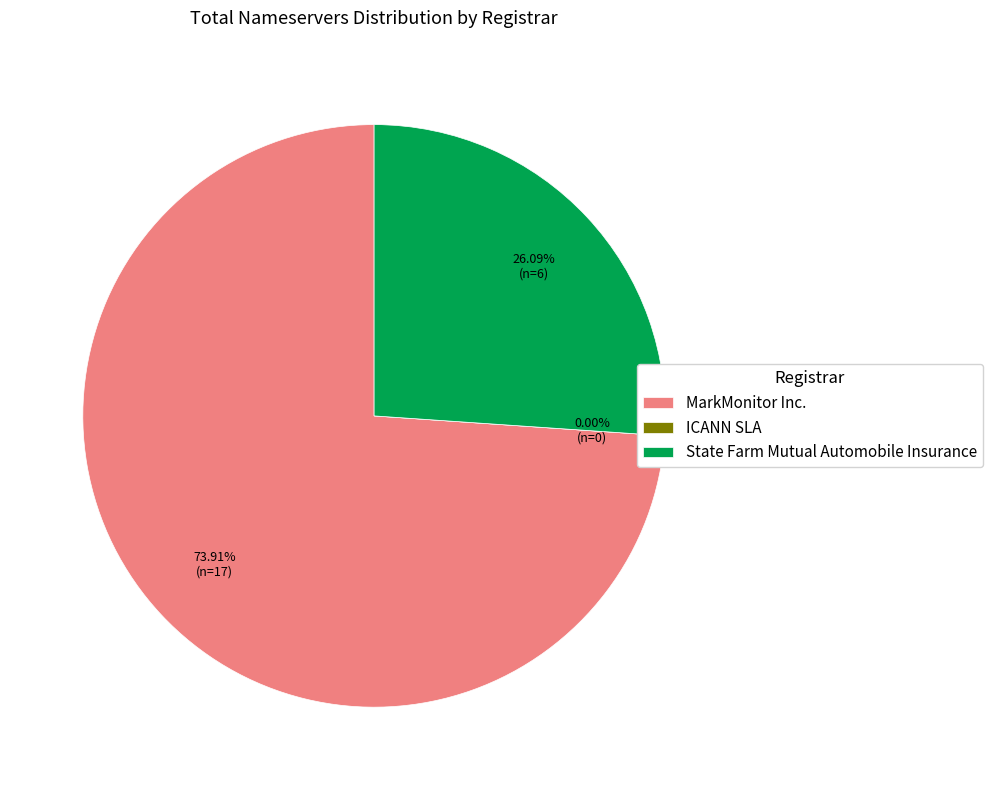

True or false: State Farm Mutual Automobile Insurance accounts for 35% of the total.

False